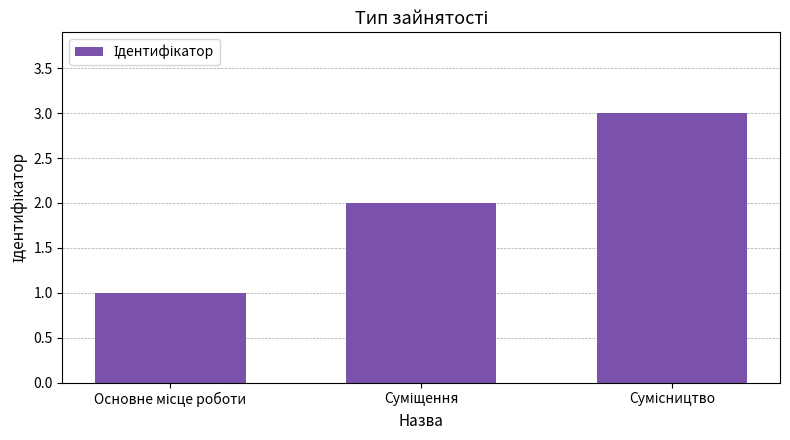

What is the greatest value displayed?

3